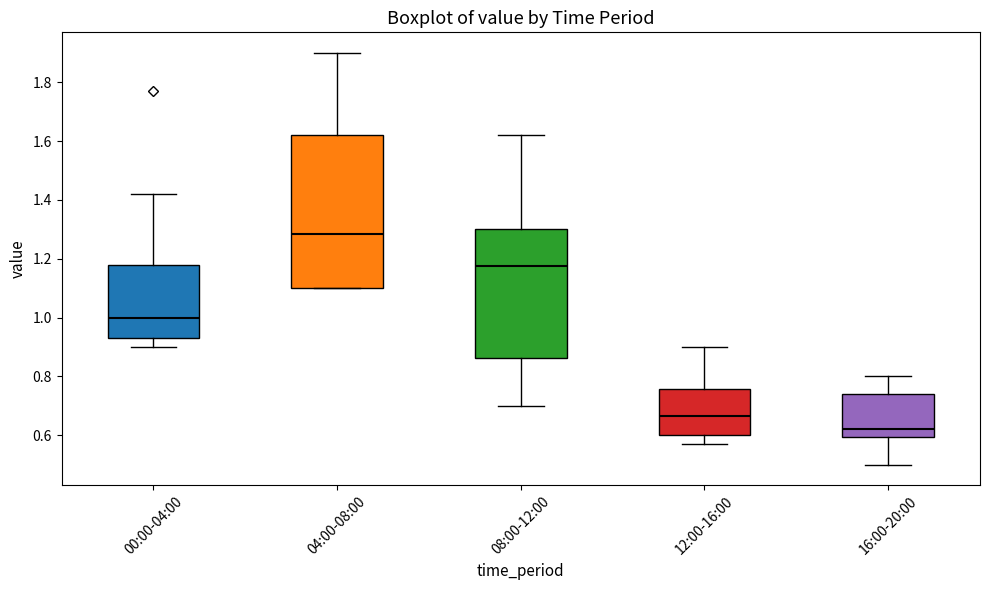

Where does the upper whisker of the box for 00:00-04:00 end on the y-axis? The values are not printed on the chart, so give them approximately, as read against the axis.

1.42